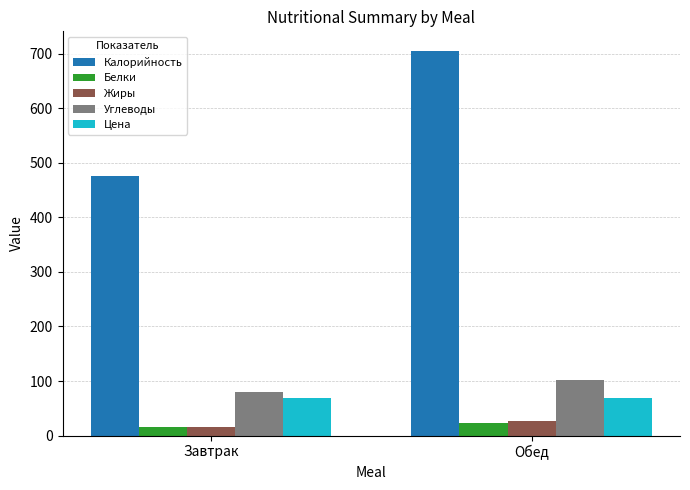

What is the difference between the Калорийность values at Завтрак and Обед?

230.3